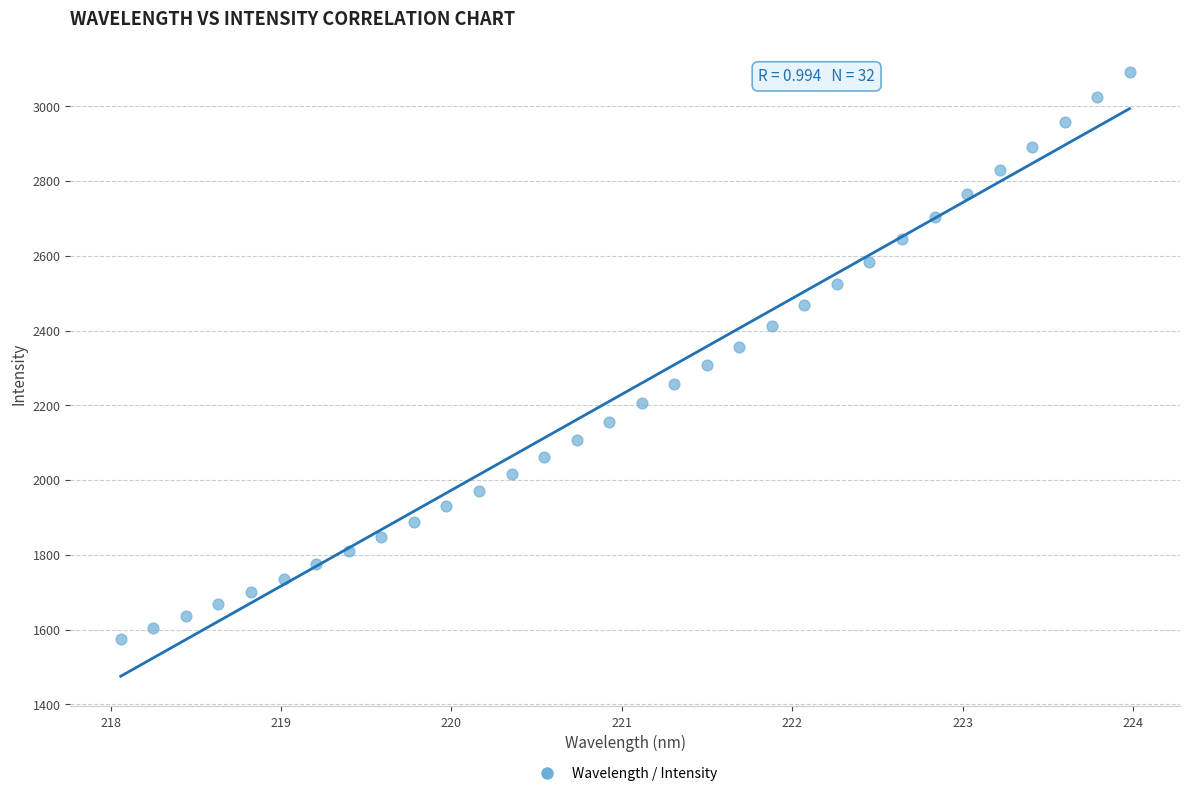

What is the range of Y values (max minus min)?

1519.3